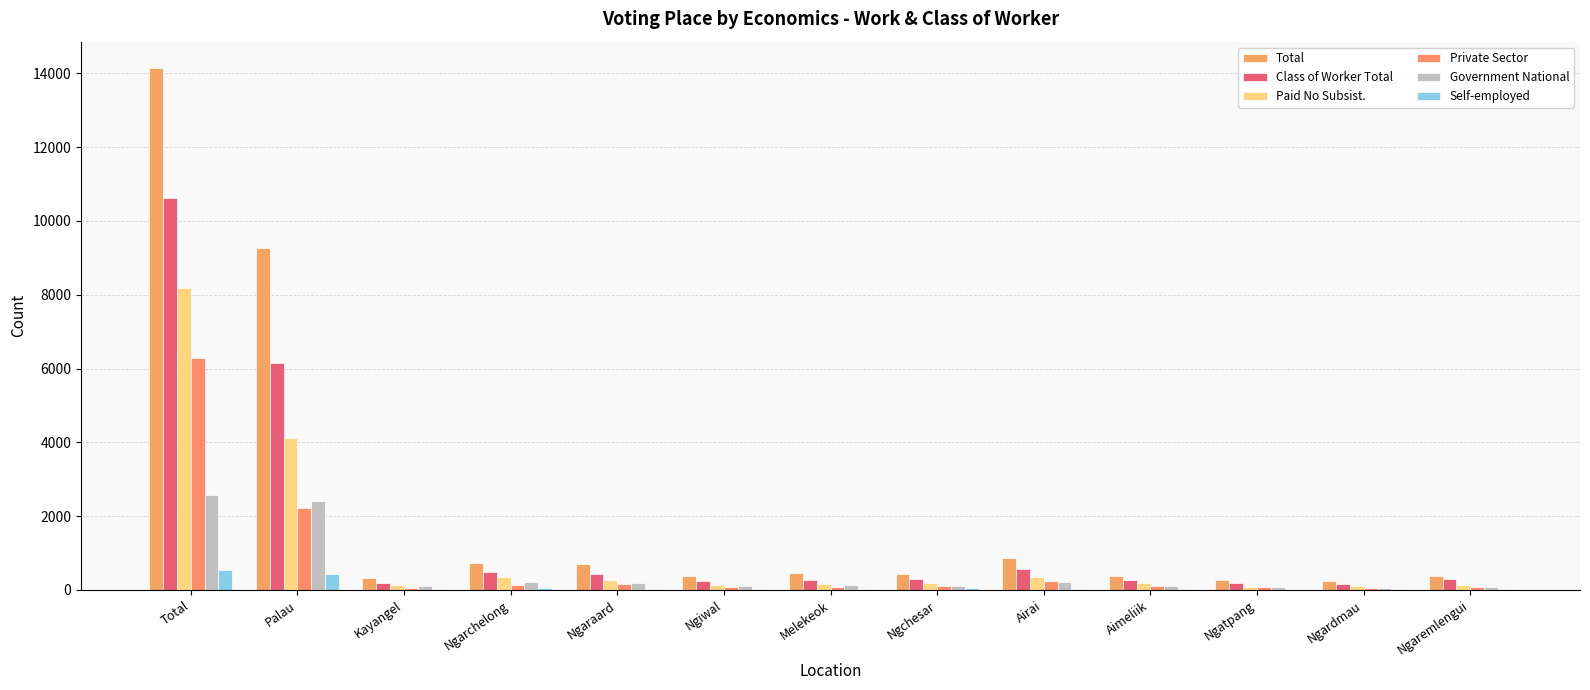

The Private Sector series shows 30 at Kayangel. True or false?

False